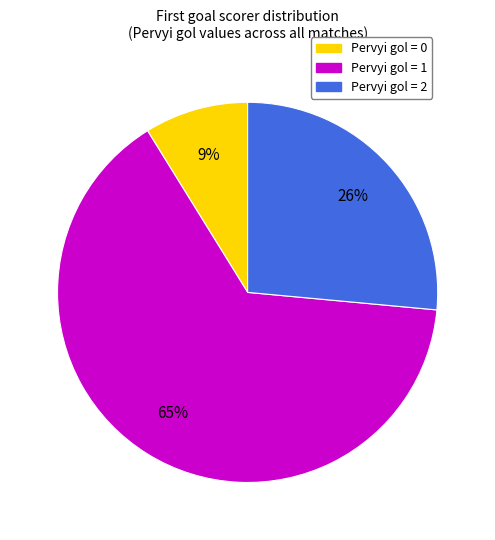

To the nearest percent, what is the average slice percentage?

33%